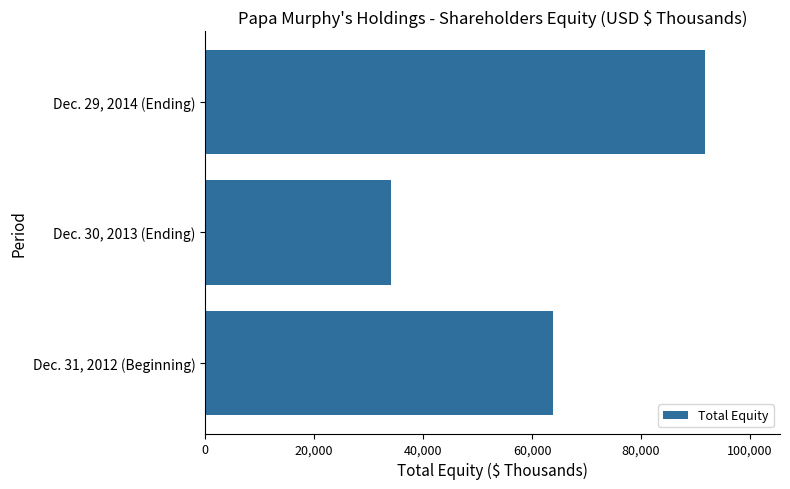

Is it true that the value at Dec. 30, 2013 (Ending) is 15430?

False